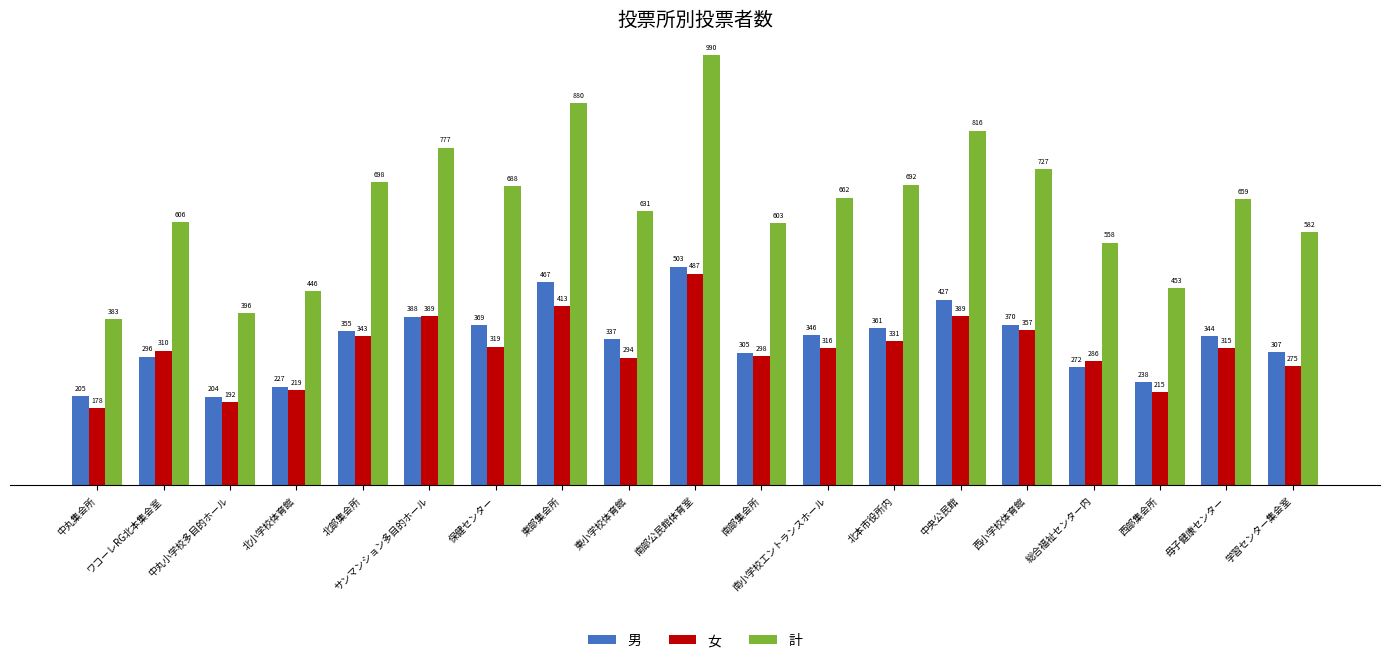

Reading left to right, transcribe all the data shown in this chart.

男: 205	296	204	227	355	388	369	467	337	503	305	346	361	427	370	272	238	344	307
女: 178	310	192	219	343	389	319	413	294	487	298	316	331	389	357	286	215	315	275
計: 383	606	396	446	698	777	688	880	631	990	603	662	692	816	727	558	453	659	582